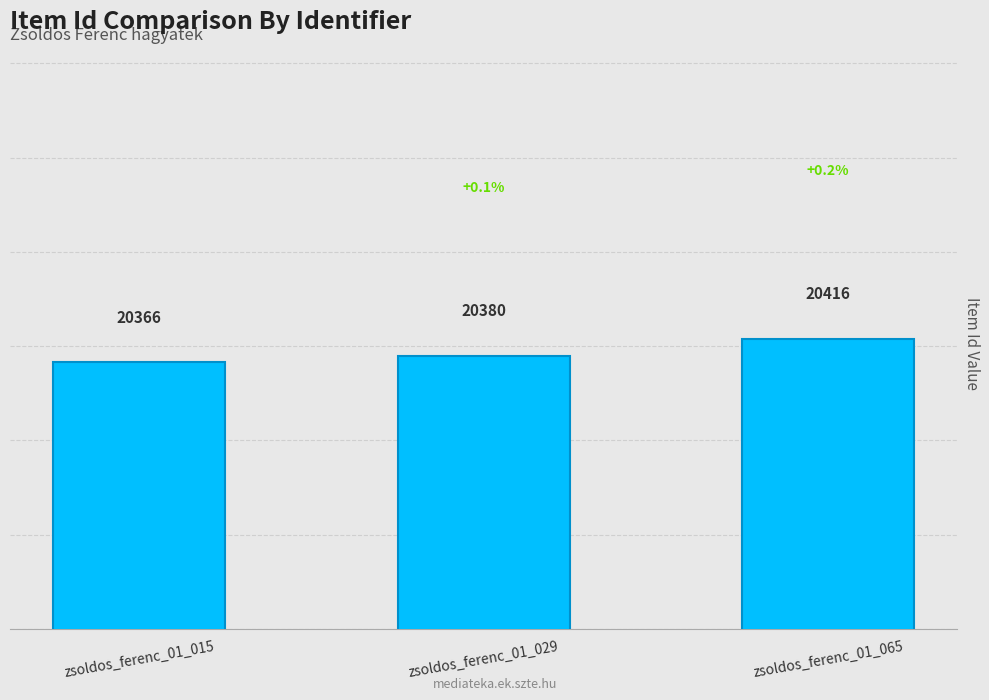

Count the values in the range 20366 to 20416.

3